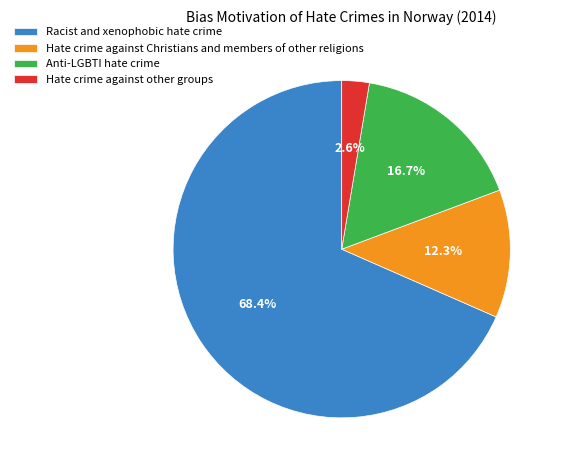

Which category has the biggest portion of the pie?

Racist and xenophobic hate crime